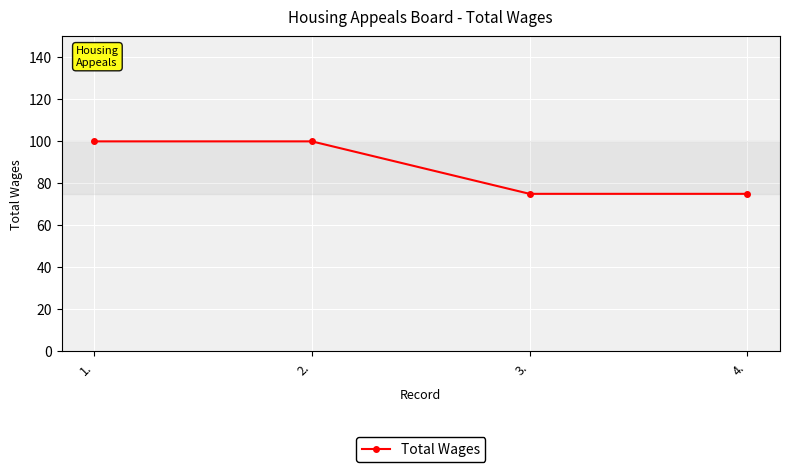

What is the label of the 4th point from the left?

4.